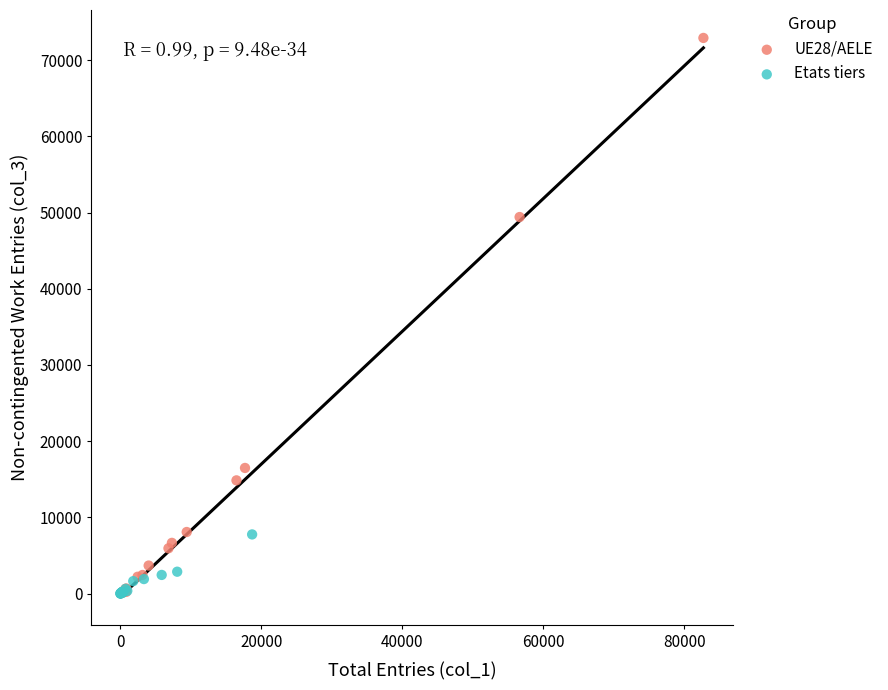

Which series has the largest Y range (max minus min)?

UE28/AELE